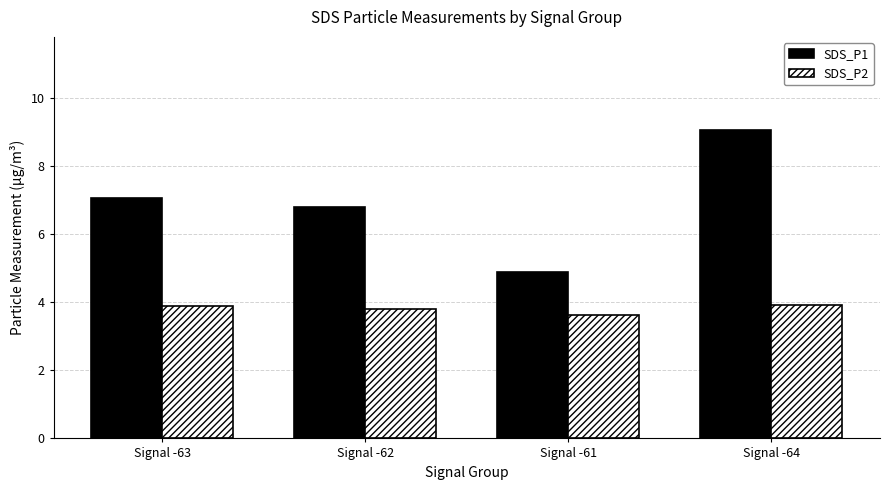

List the series in order of their peak value, highest first.

SDS_P1, SDS_P2